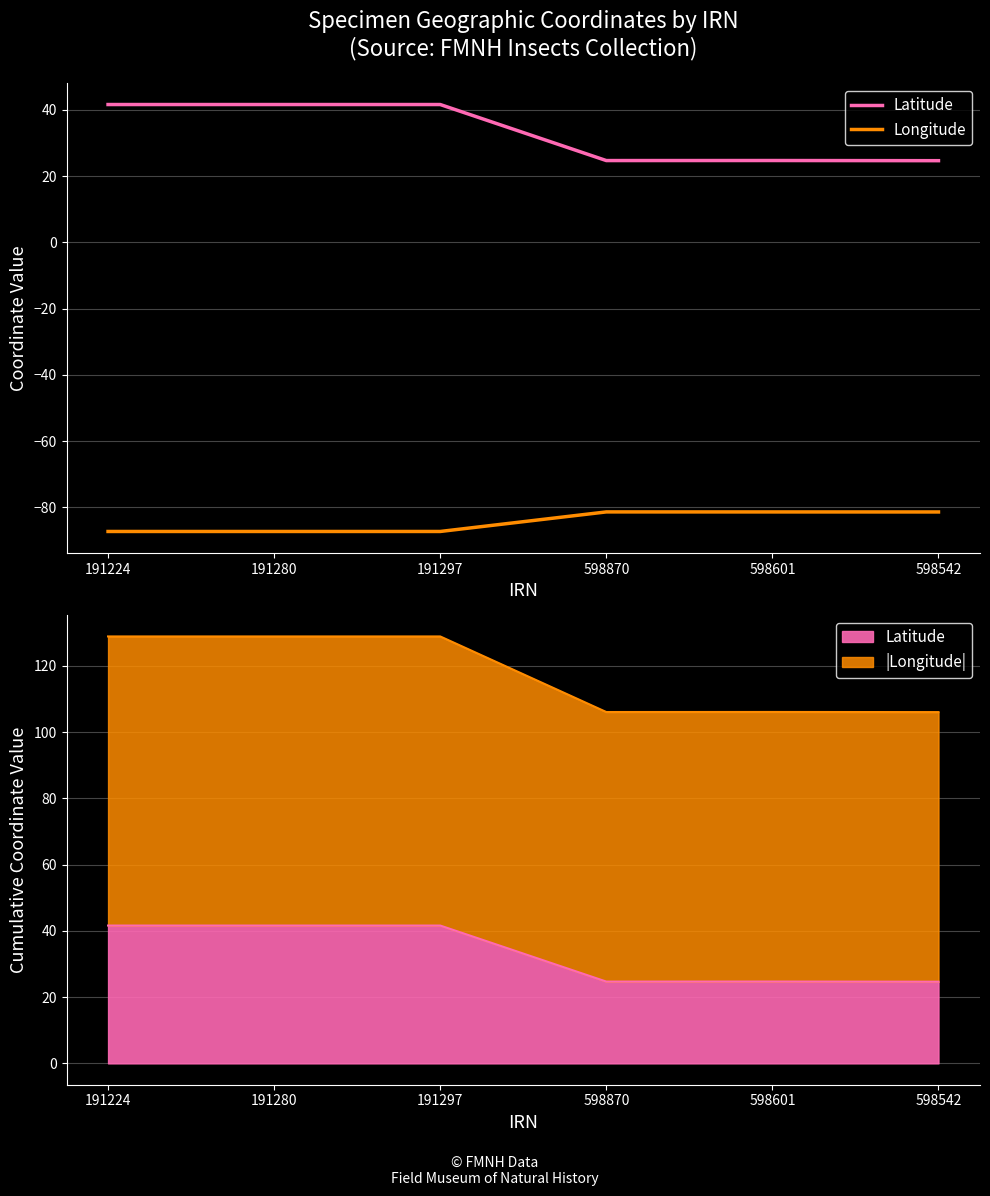

The value of Longitude at 191297 is -127.3. True or false?

False